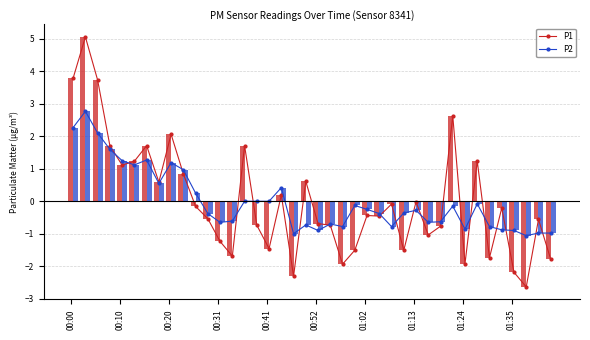

What is the highest value of the P1 series?

5.1